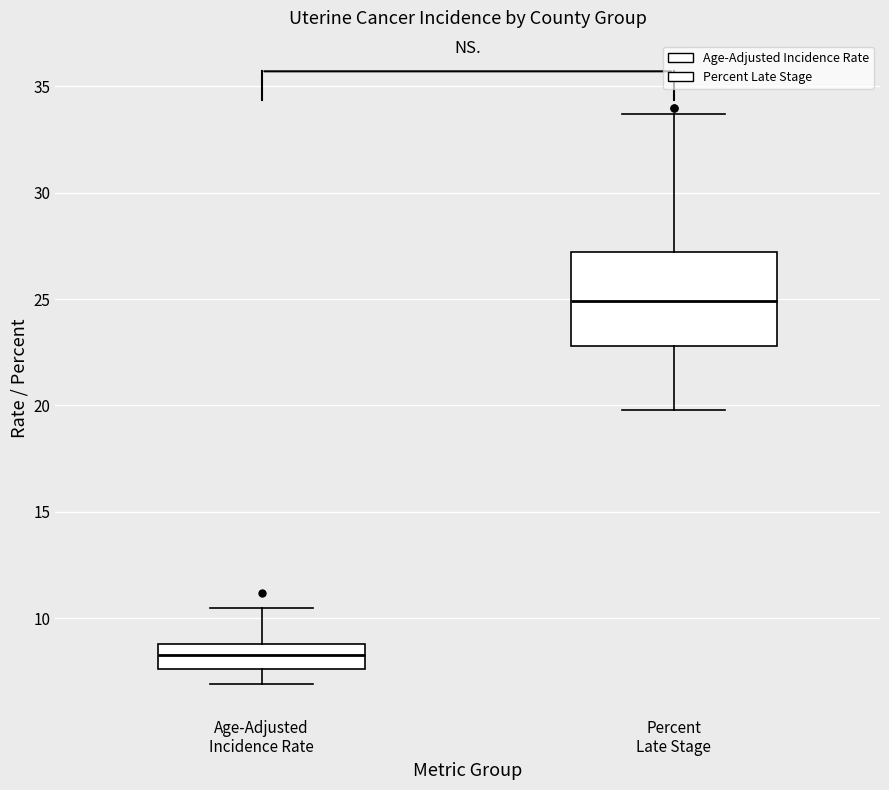

Where is the lower edge of the box for Percent Late Stage on the y-axis? The values are not printed on the chart, so give them approximately, as read against the axis.

23.0